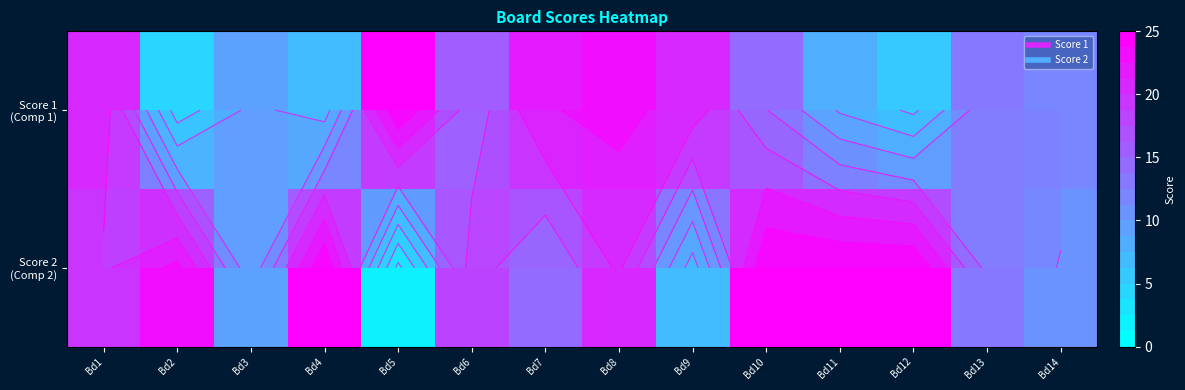

How many data points in Score 2 (Comp 2) are less than 19?

7